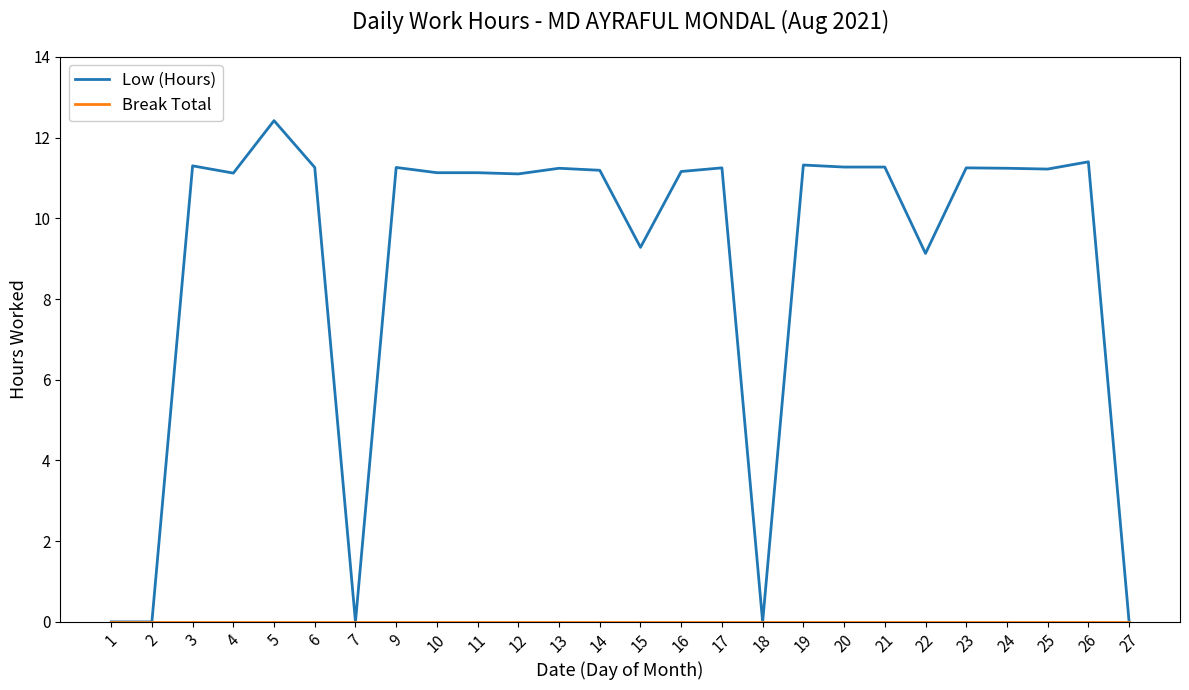

Which series changed the most between 10 and 27?

Low (Hours)